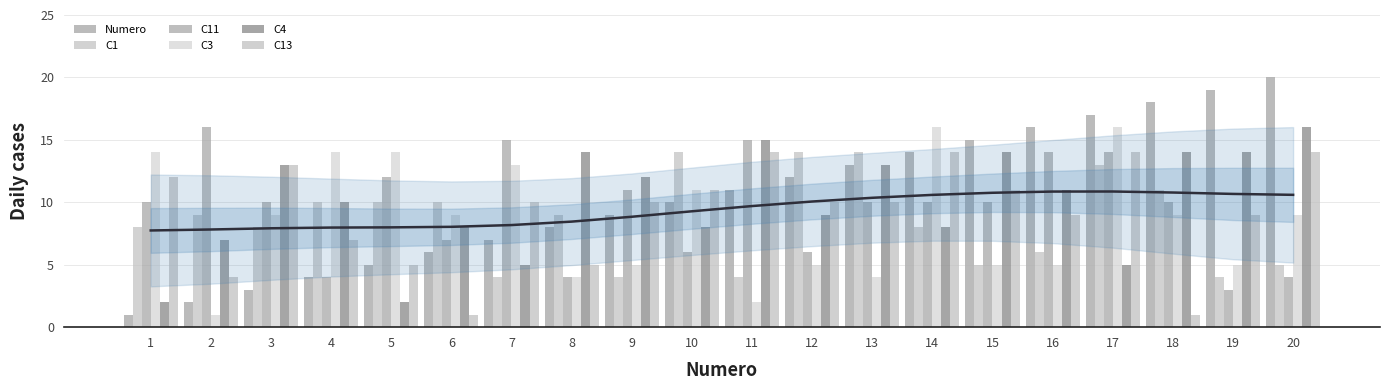

Rank the categories by C13 value from lowest to highest.

6, 18, 2, 5, 8, 4, 16, 19, 7, 9, 12, 13, 10, 15, 1, 3, 11, 14, 17, 20